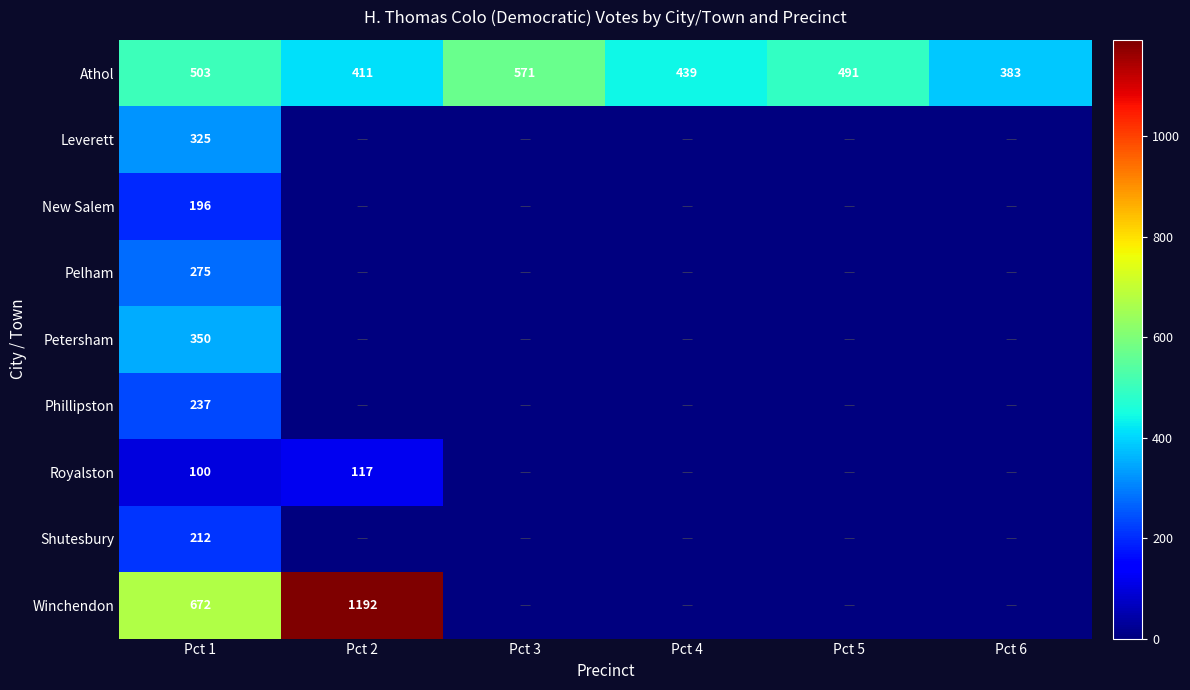

Is it true that Pelham equals 275 at Pct 1?

True